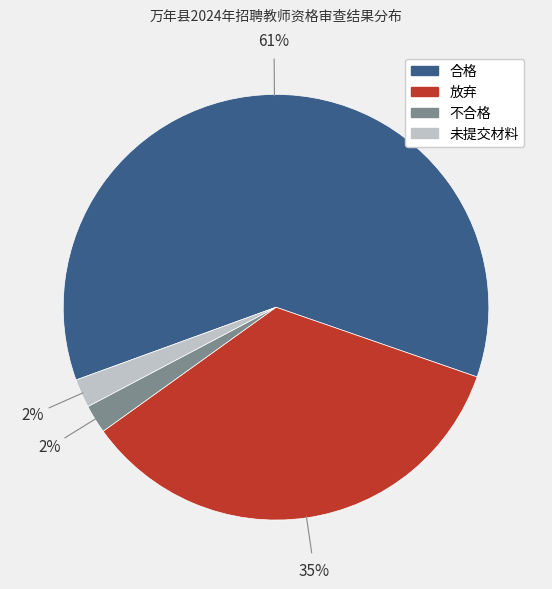

Is it true that 合格 is 71% of the pie?

False